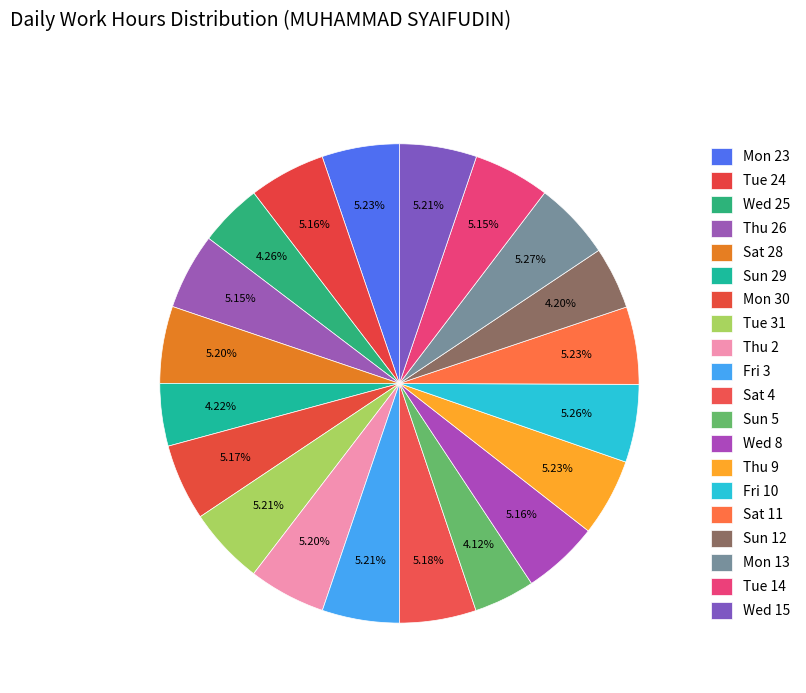

Which slice is the smallest?

Sun 5